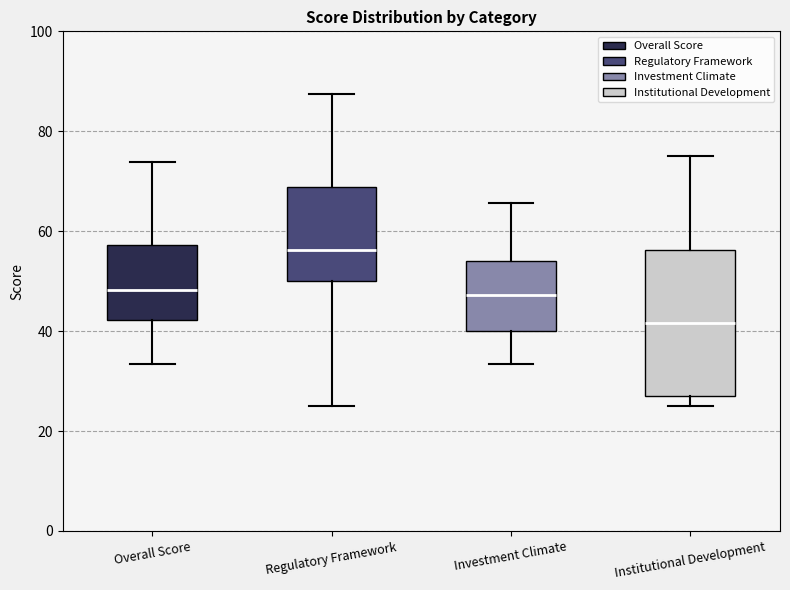

Which box's median line is the highest?

Regulatory Framework